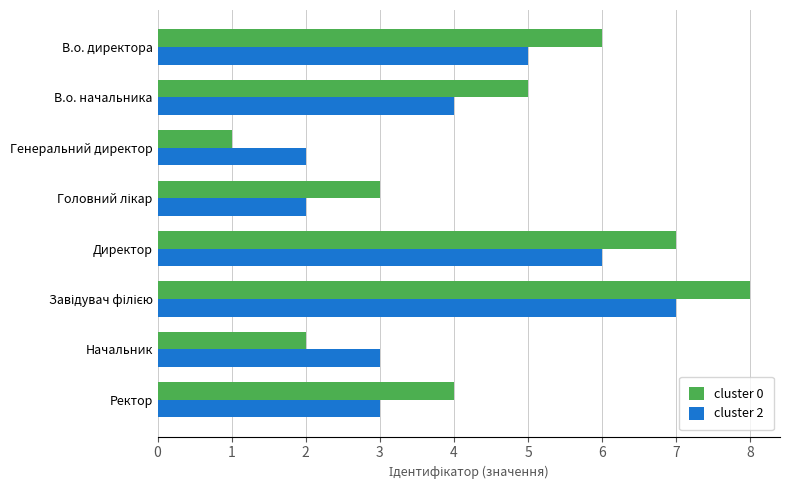

Which series has the widest spread of values?

cluster 0